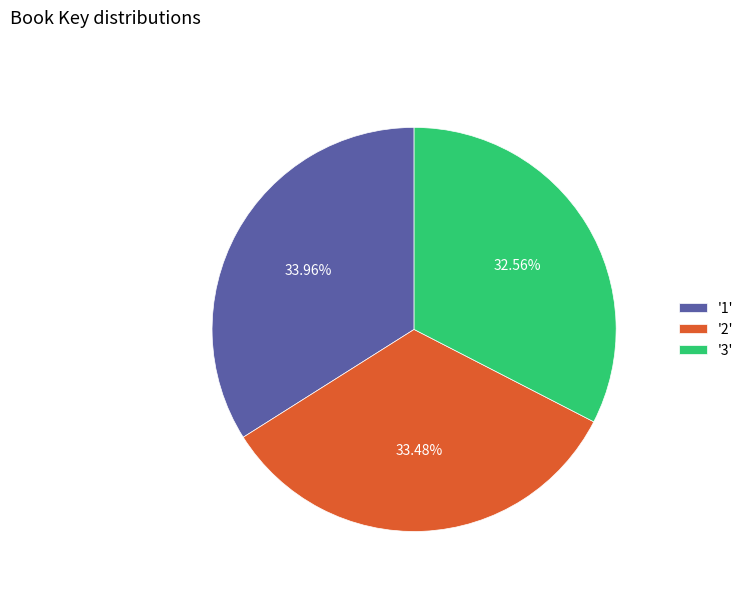

What is the ratio of the value at '2' to the value at '3'?

1.0